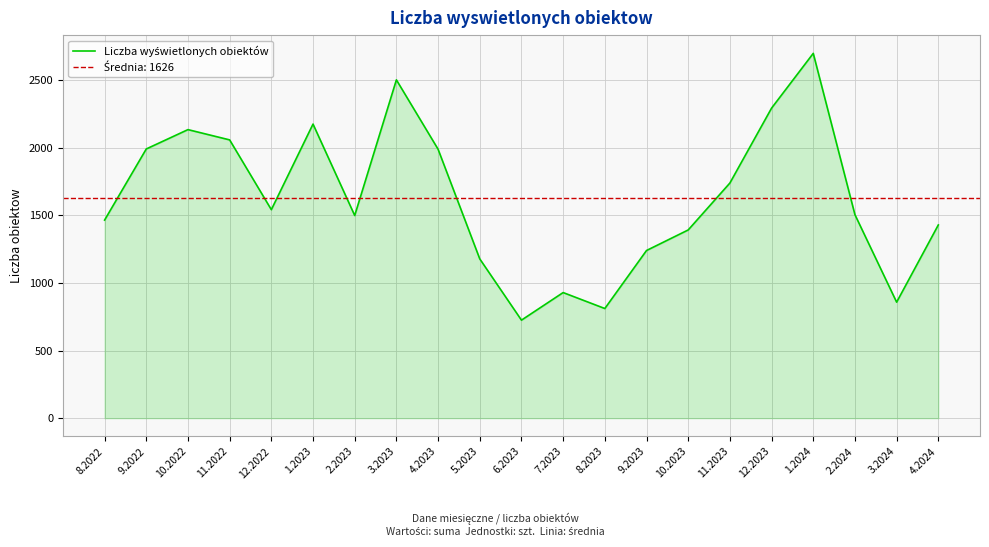

What is the difference between the second highest and minimum values?

1777